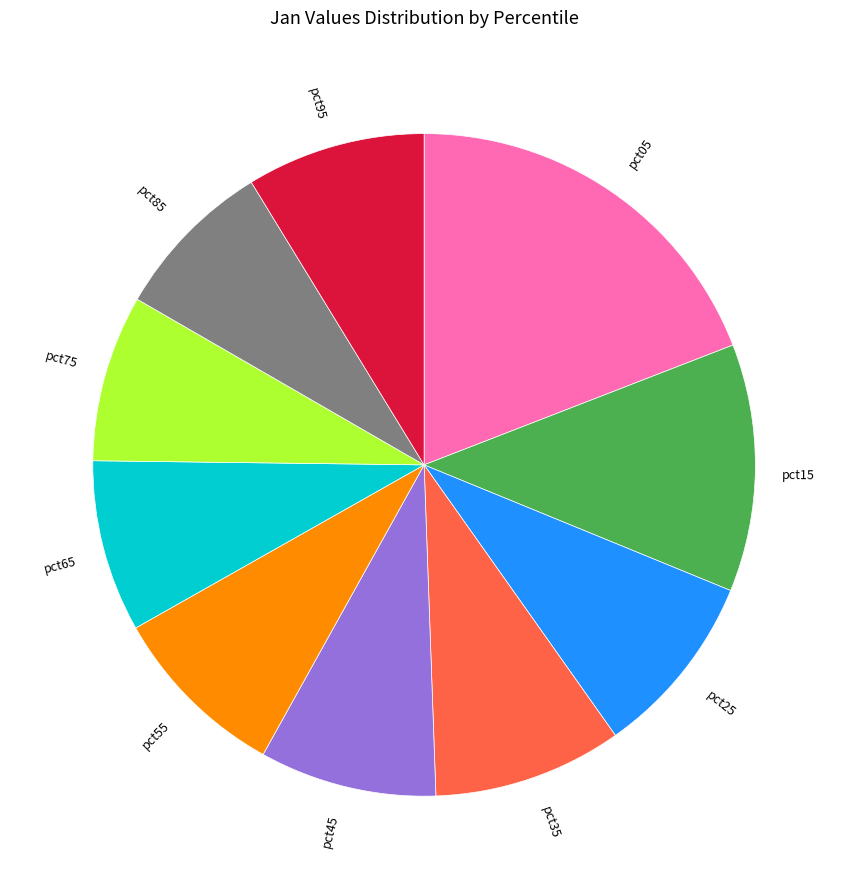

Is there any slice that represents more than half of the pie?

No